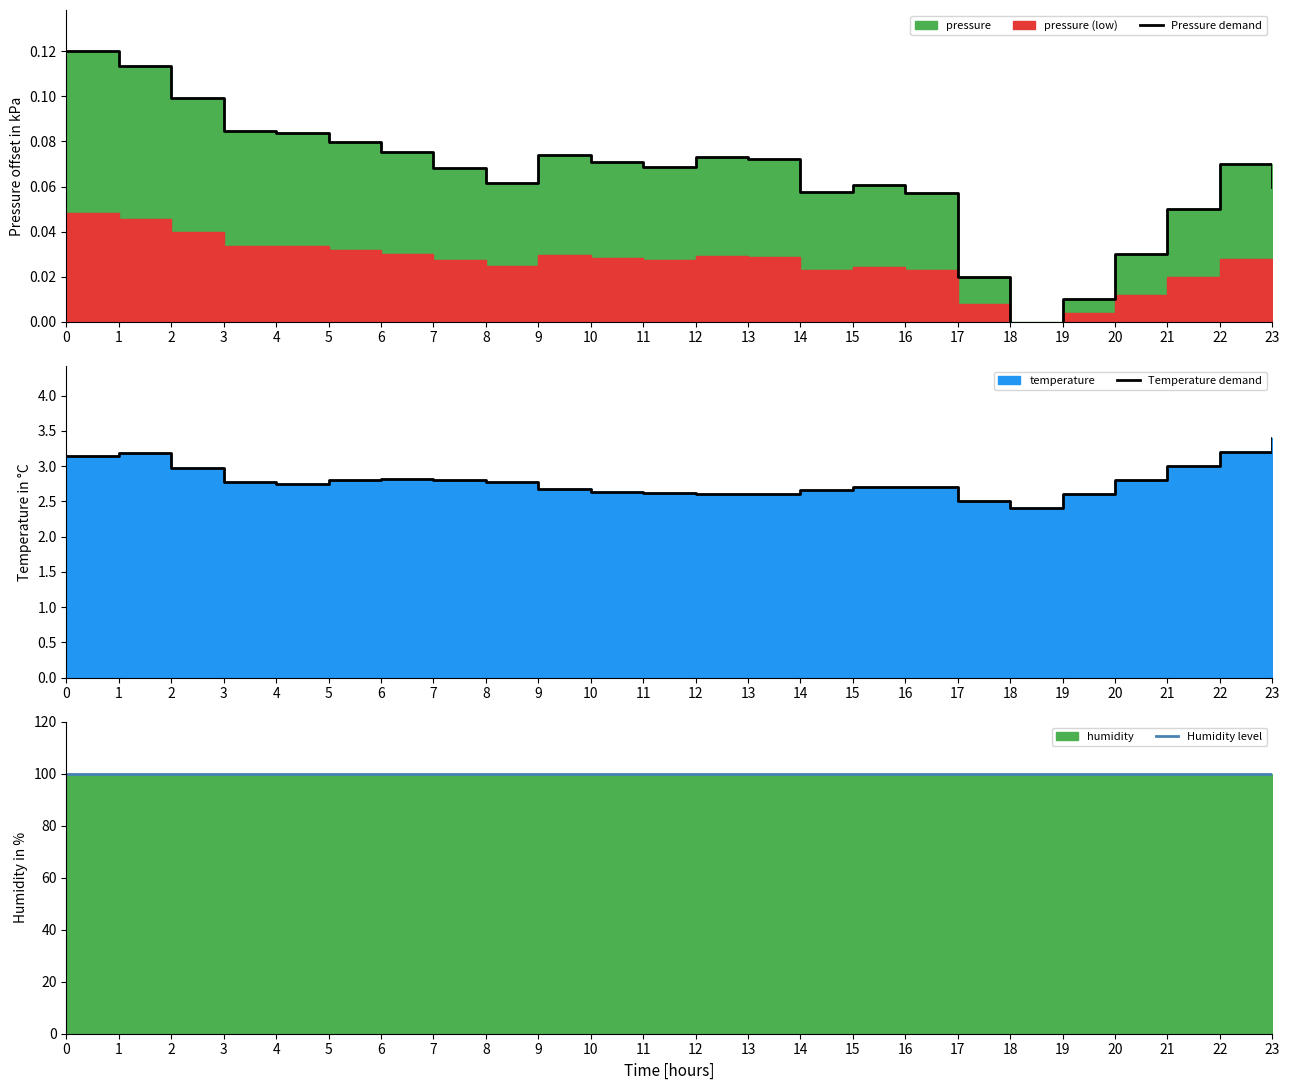

Reading left to right, extract all data points from this chart.

Pressure demand: 0.1	0.1	0.1	0.1	0.1	0.1	0.1	0.1	0.1	0.1	0.1	0.1	0.1	0.1	0.1	0.1	0.1	0.0	-0.0	0.0	0.0	0.1	0.1	0.1
Temperature demand: 3.1	3.2	3.0	2.8	2.7	2.8	2.8	2.8	2.8	2.7	2.6	2.6	2.6	2.6	2.7	2.7	2.7	2.5	2.4	2.6	2.8	3.0	3.2	3.4
Humidity level: 100.0	100.0	100.0	100.0	100.0	100.0	100.0	100.0	100.0	100.0	100.0	100.0	100.0	100.0	100.0	100.0	100.0	100.0	100.0	100.0	100.0	100.0	100.0	100.0